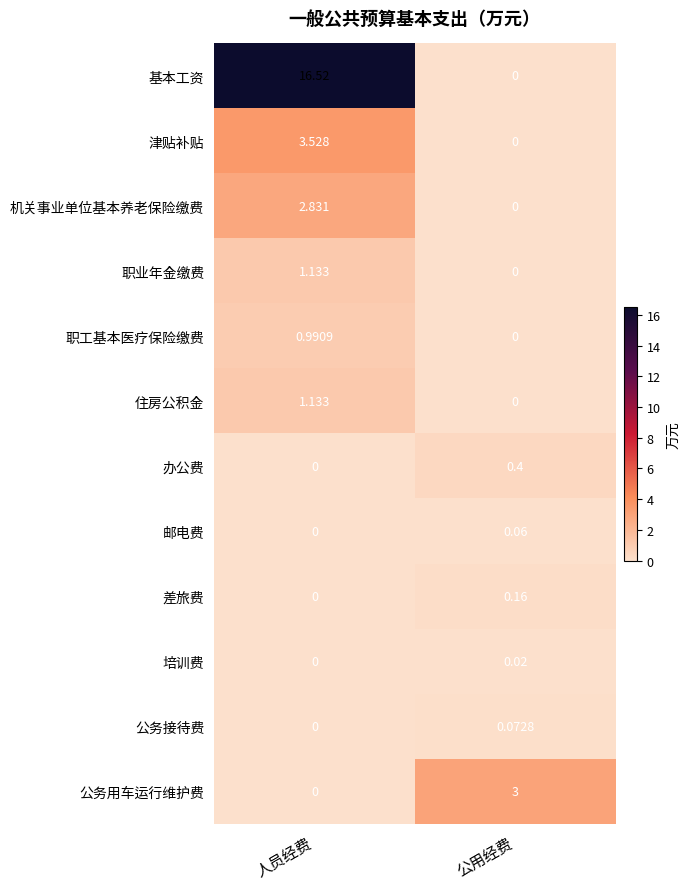

Which series has the largest total across all categories?

基本工资